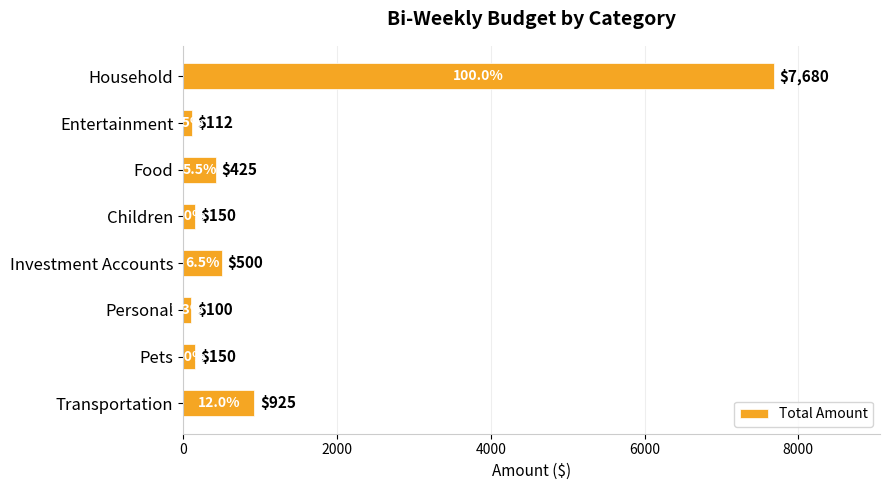

What is the label of the 7th bar from the top?

Pets